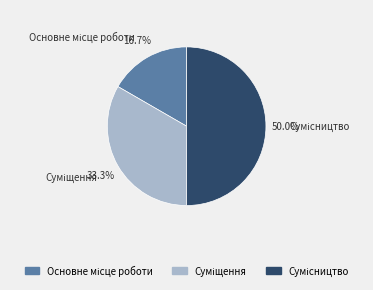

Count the number of slices in the pie.

3